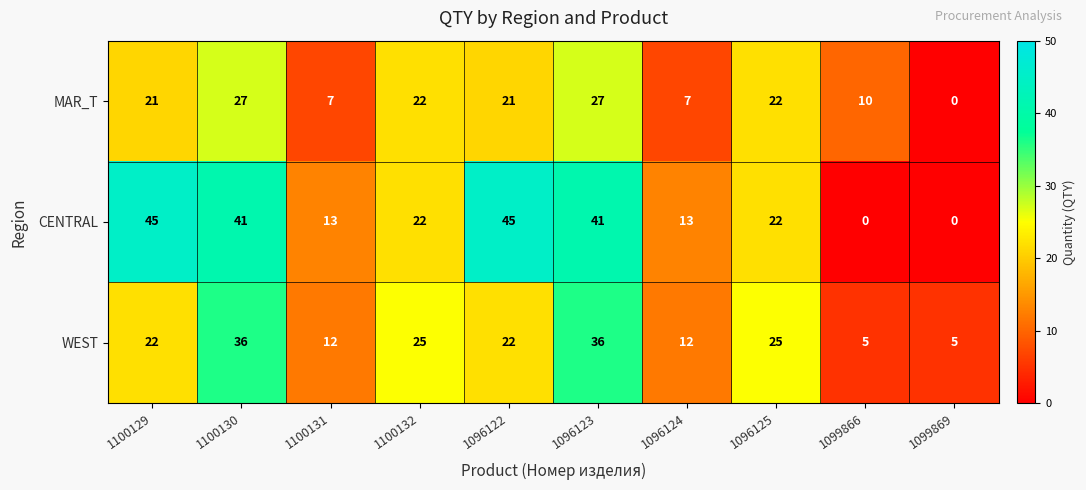

What is the total value across all series at 1100130?

104